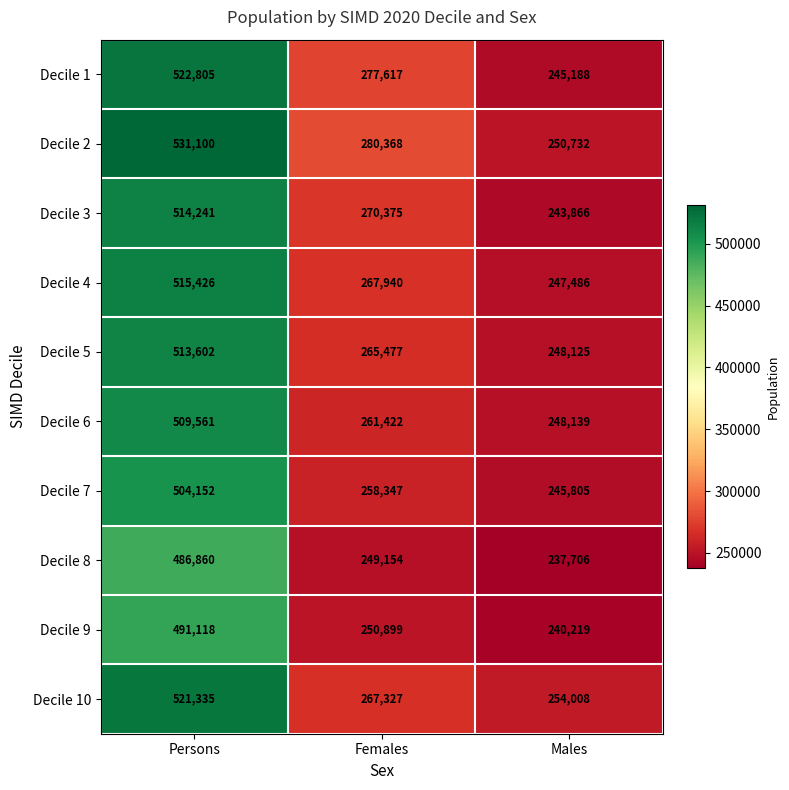

How many categories are shown in the chart?

3